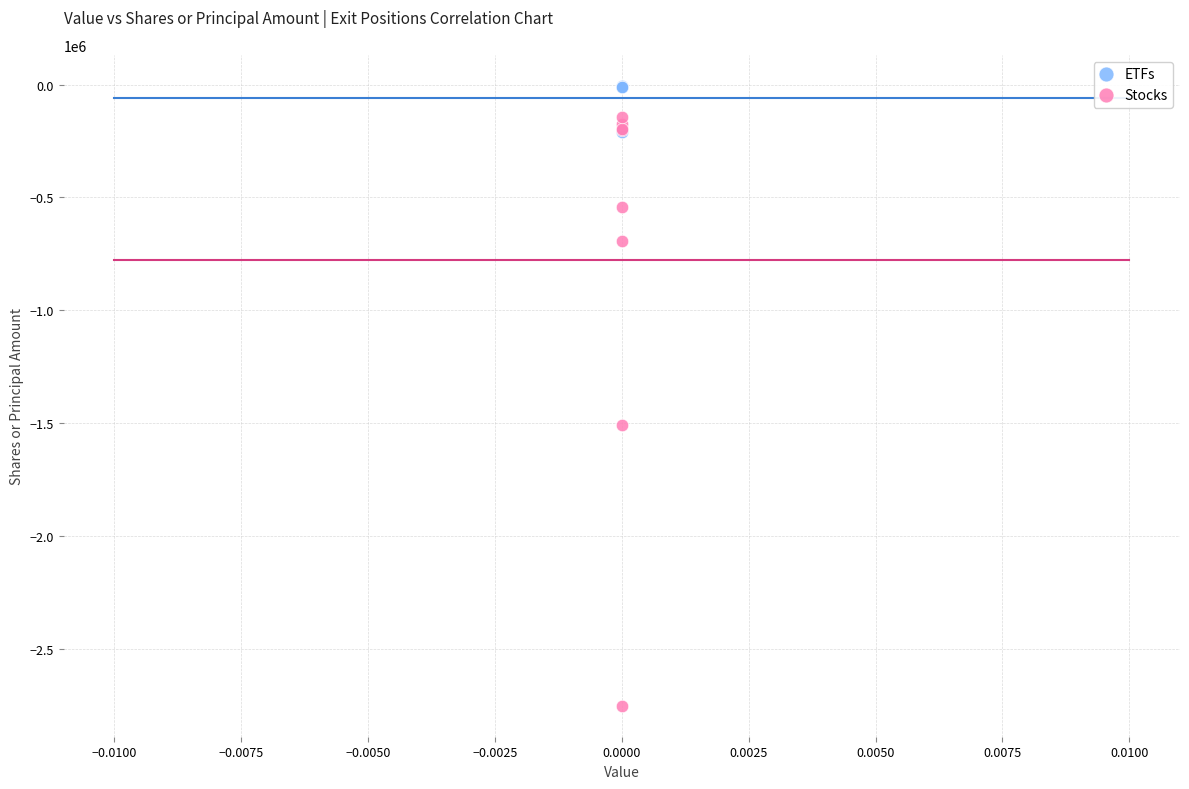

Which series has the largest Y range (max minus min)?

Stocks